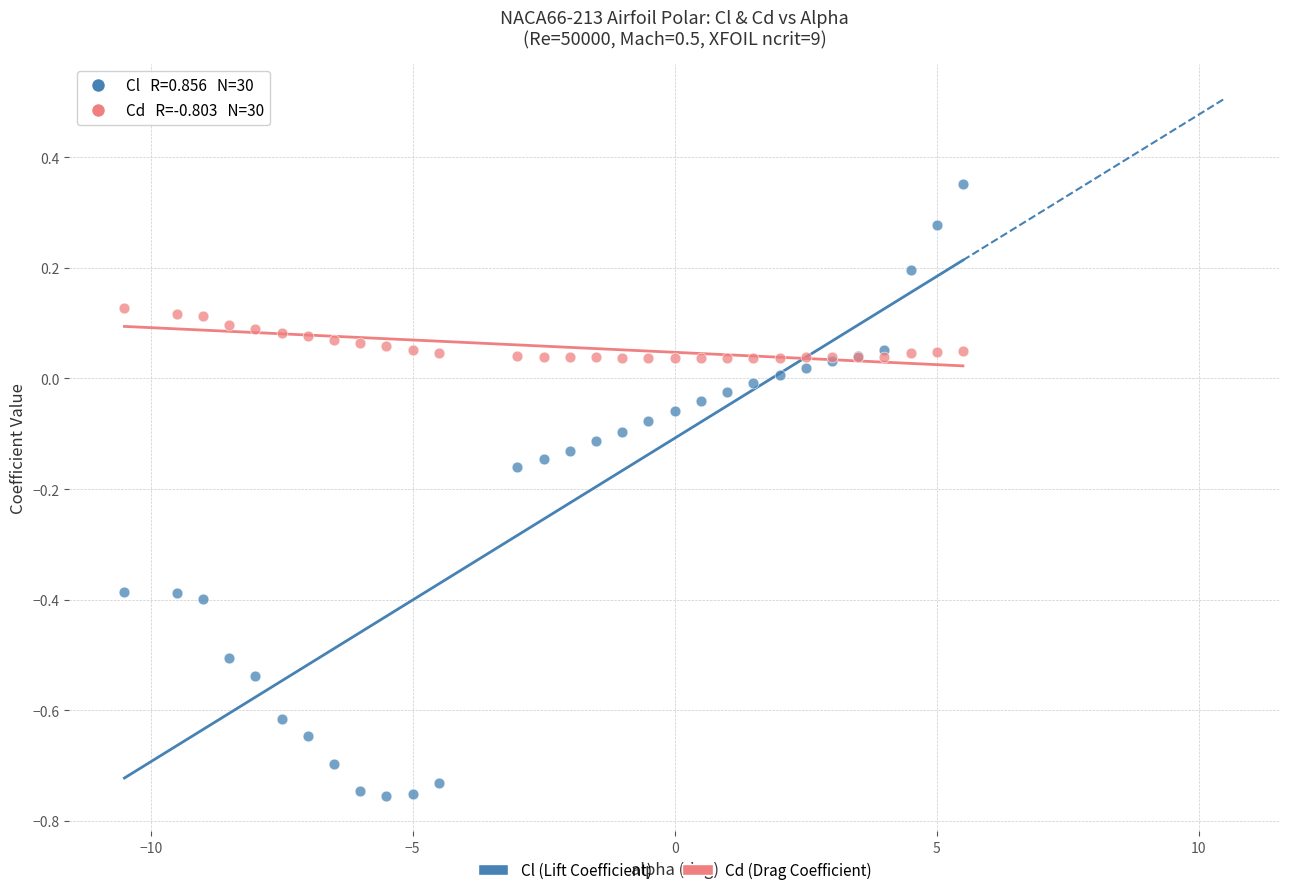

Which series has the widest spread of Y values?

Cl (Lift Coefficient)